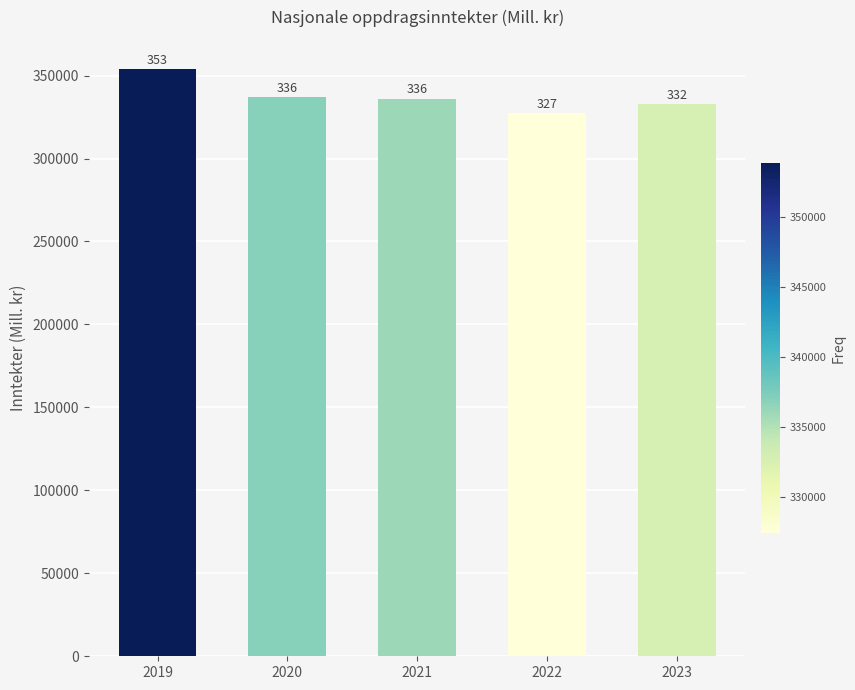

Does the chart contain any negative values?

No